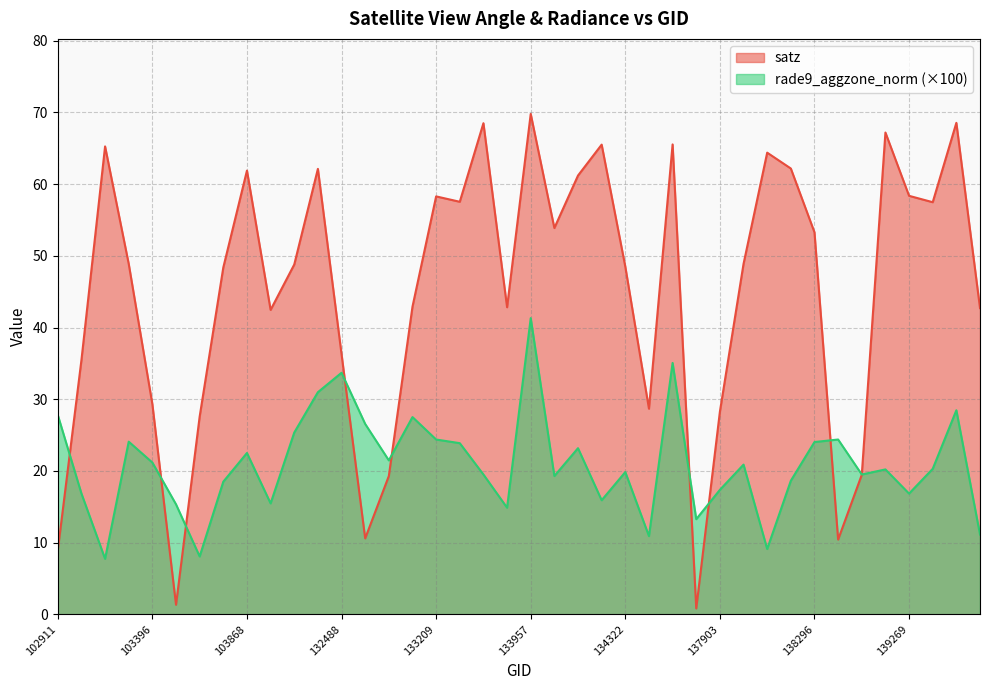

What is the value of the satz point at the 7th from the left?

27.6